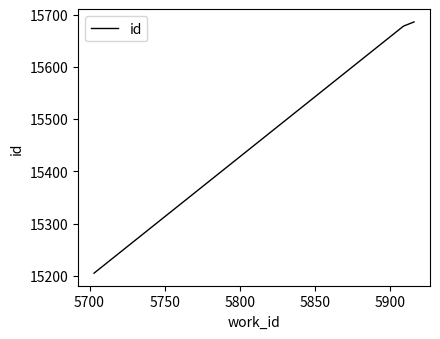

What is the sum of all values?

46569